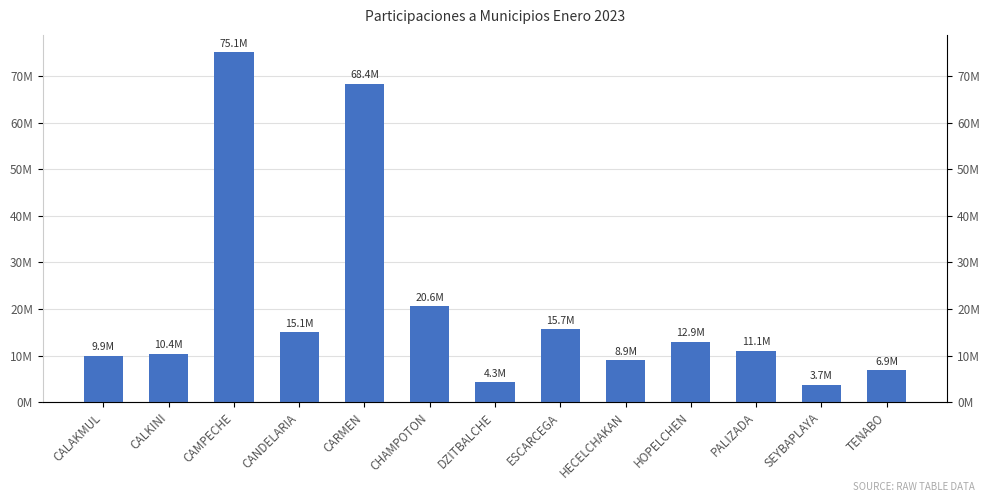

What is the label of the 8th bar from the left?

ESCARCEGA